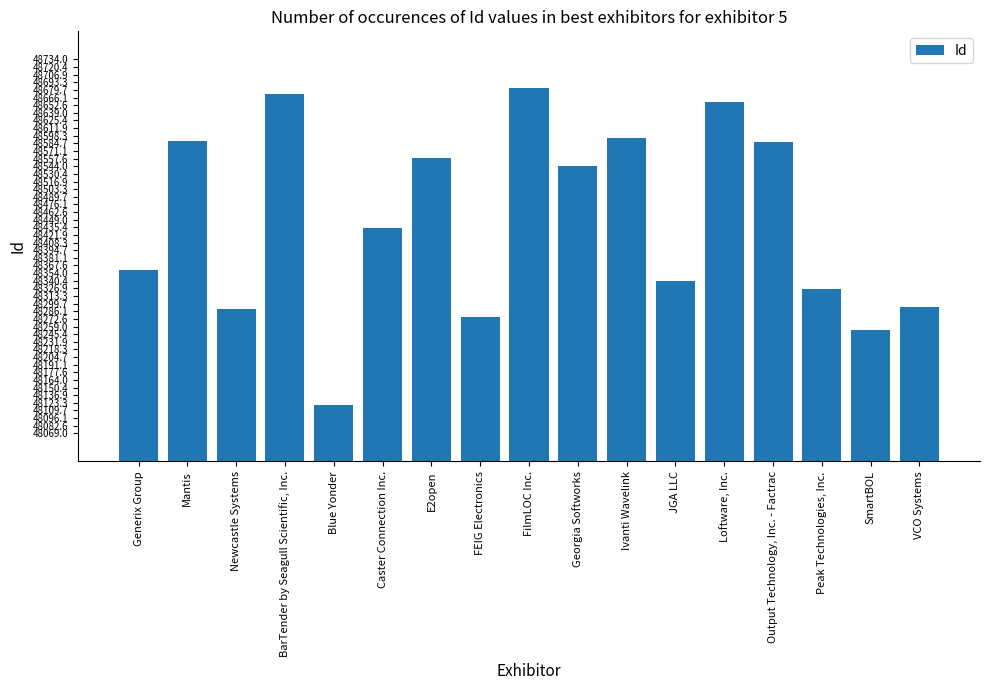

What is the greatest value displayed?

48684